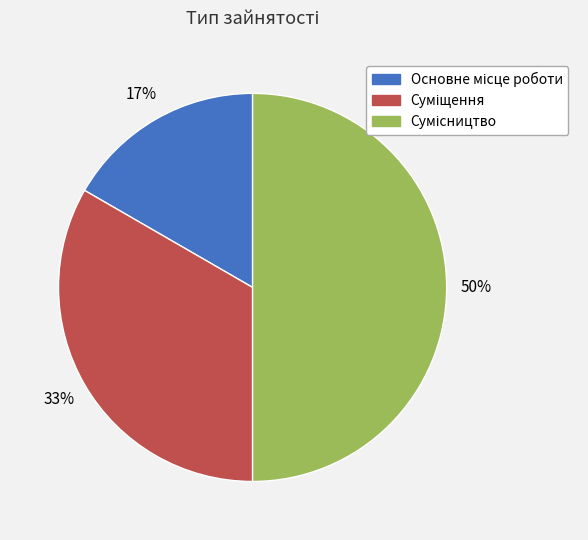

To the nearest percent, what is the difference between the largest and smallest slice percentages?

33%